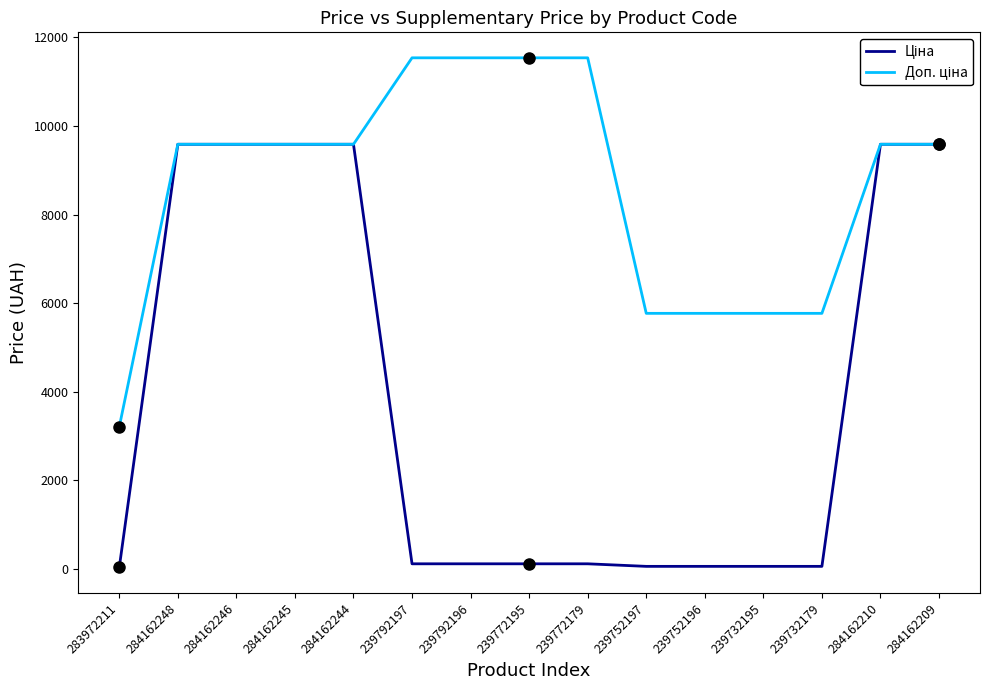

Which series has the largest total across all categories?

Доп. ціна